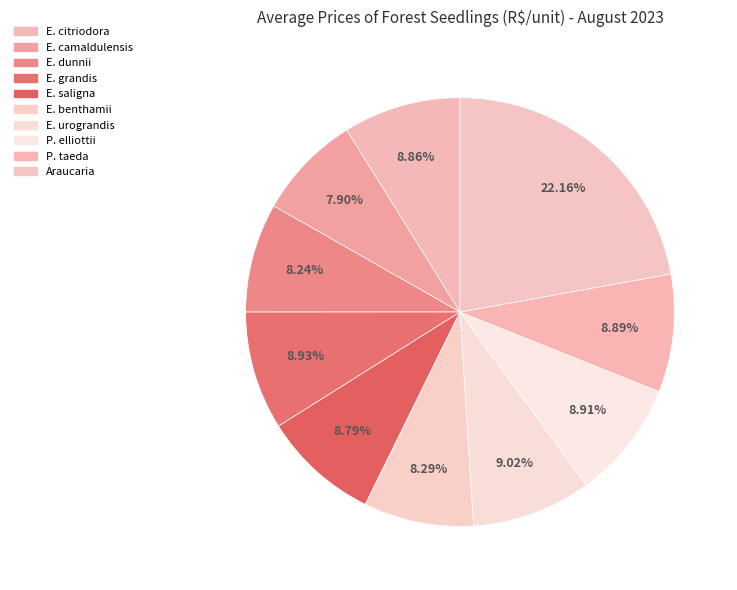

How many slices are in this pie chart?

10